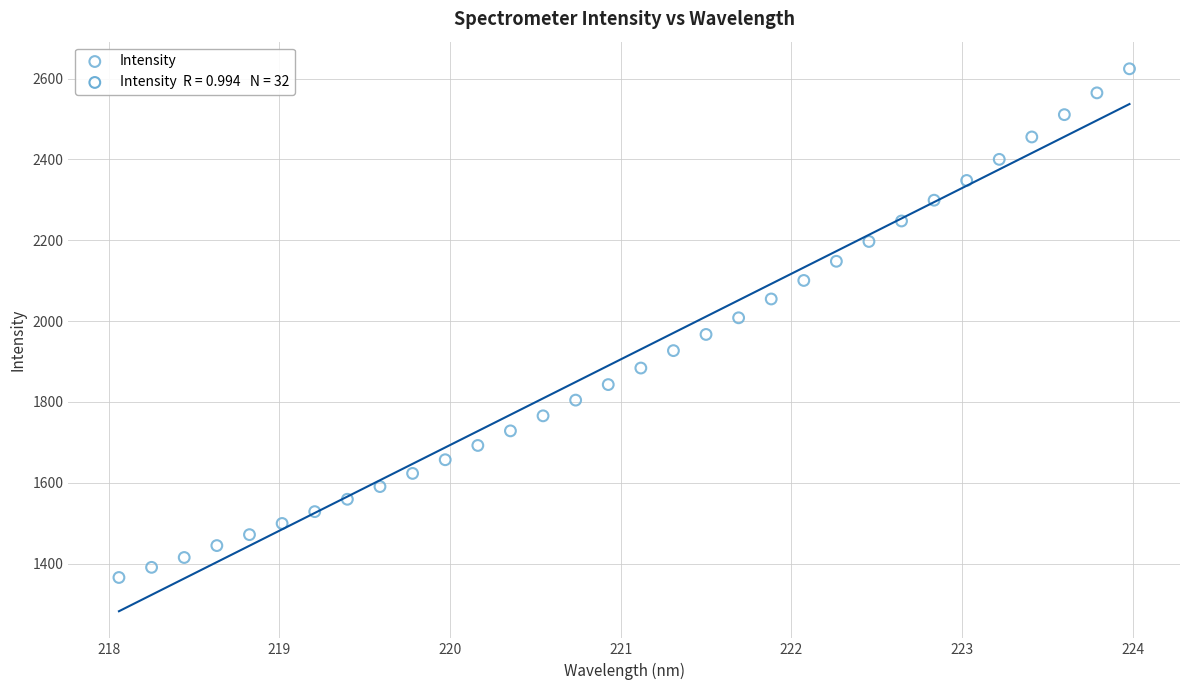

What is the range of X values (max minus min)?

5.9